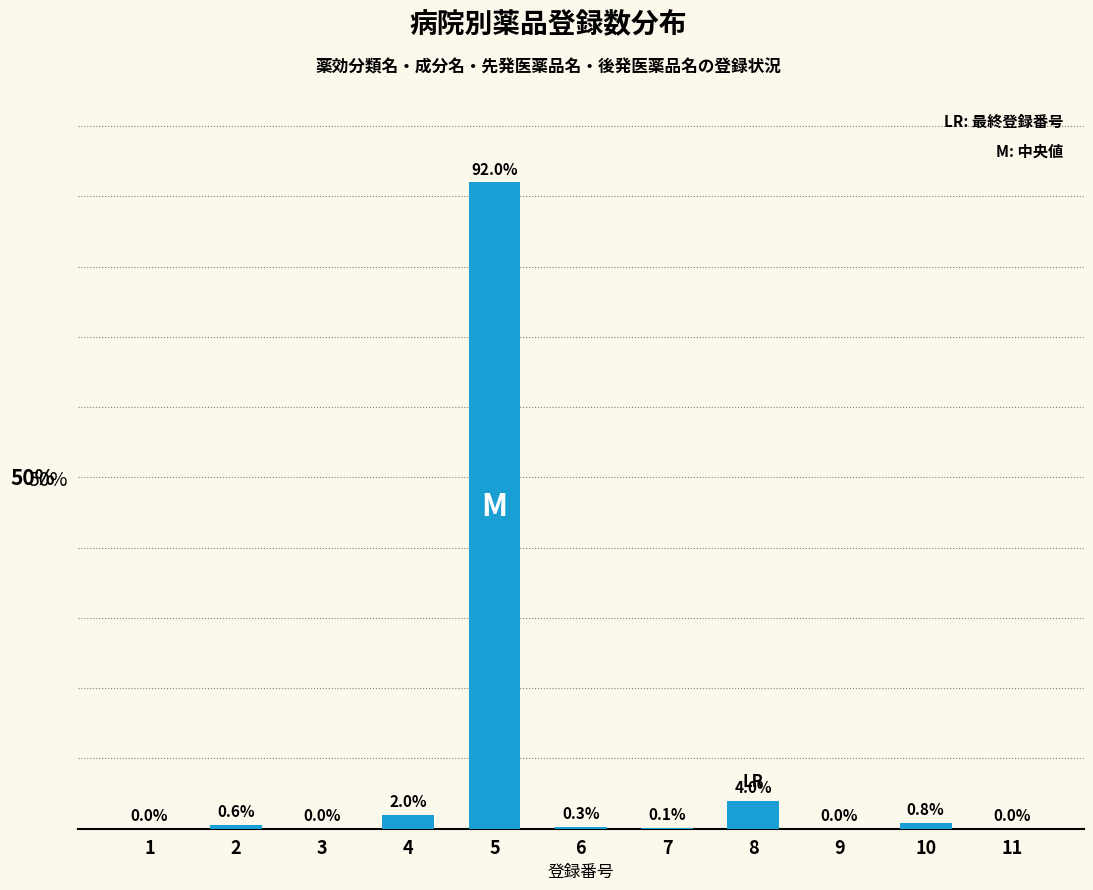

Reading right to left, list all the values displayed in this chart.

11=0.0	10=0.8	9=0.0	8=4.0	7=0.1	6=0.3	5=92.0	4=2.0	3=0.0	2=0.6	1=0.0